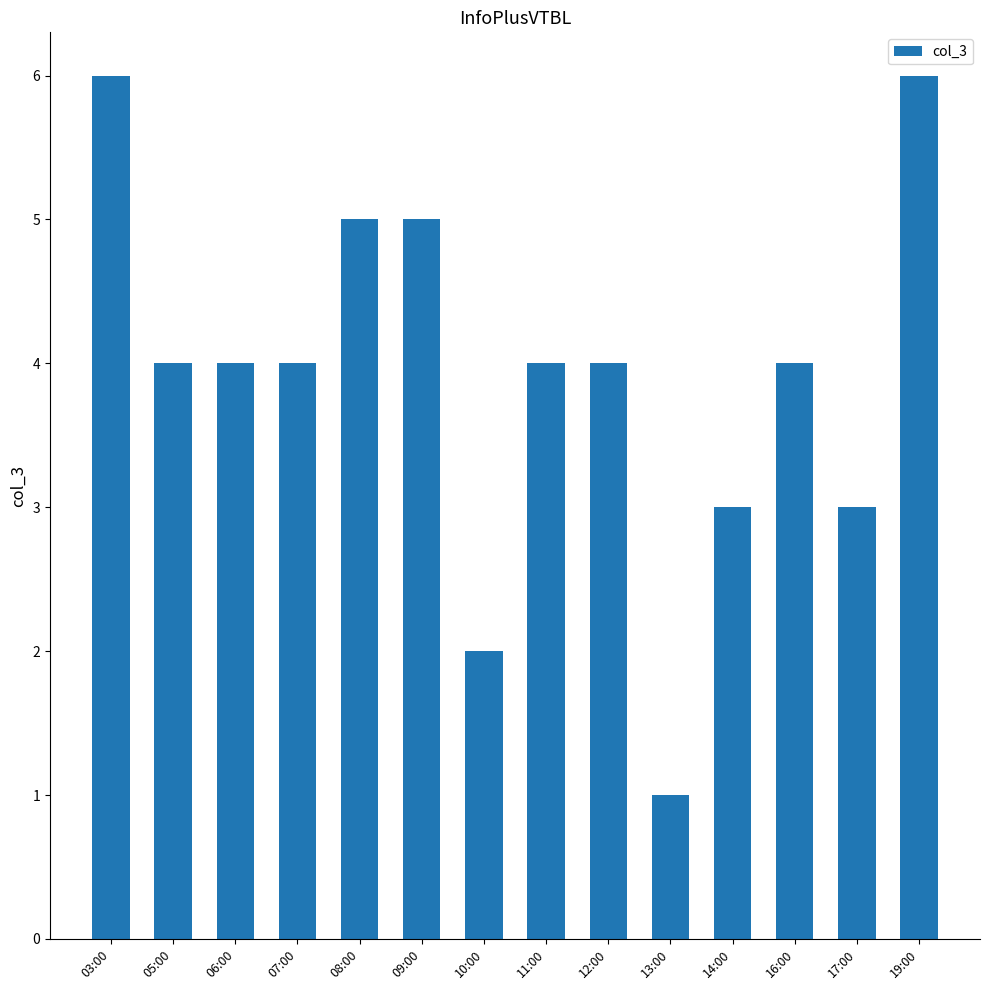

Count the number of categories in the chart.

14